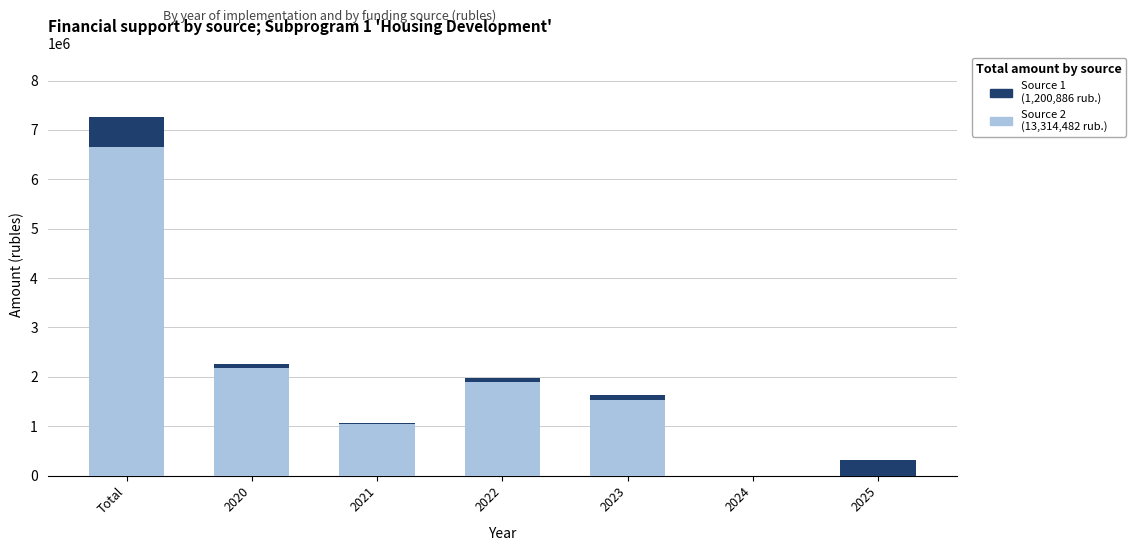

At which category is the sum across all series the highest?

Total